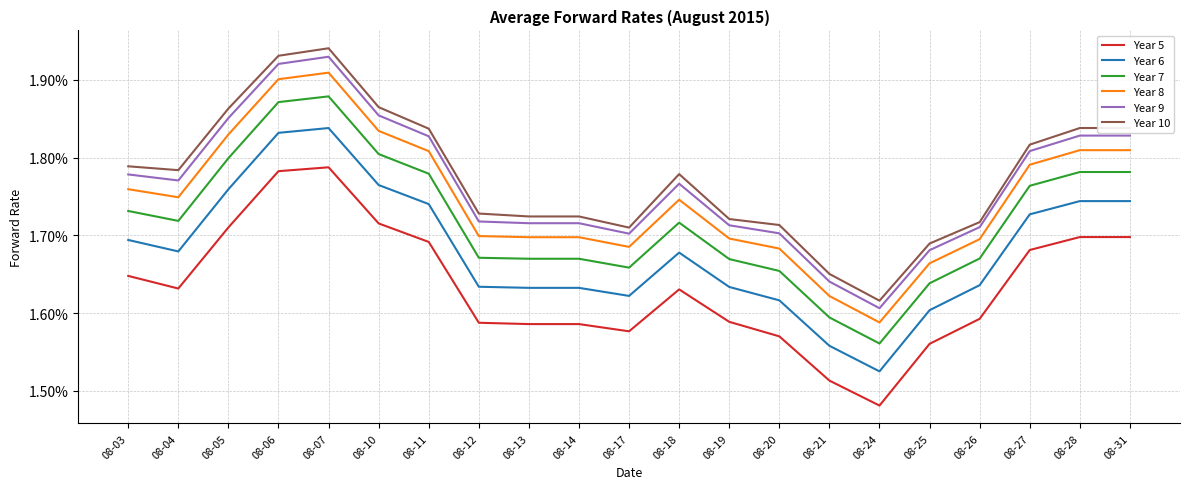

List the labels in order of Year 7 value, largest first.

08-07, 08-06, 08-10, 08-05, 08-28, 08-31, 08-11, 08-27, 08-03, 08-04, 08-18, 08-12, 08-26, 08-13, 08-14, 08-19, 08-17, 08-20, 08-25, 08-21, 08-24